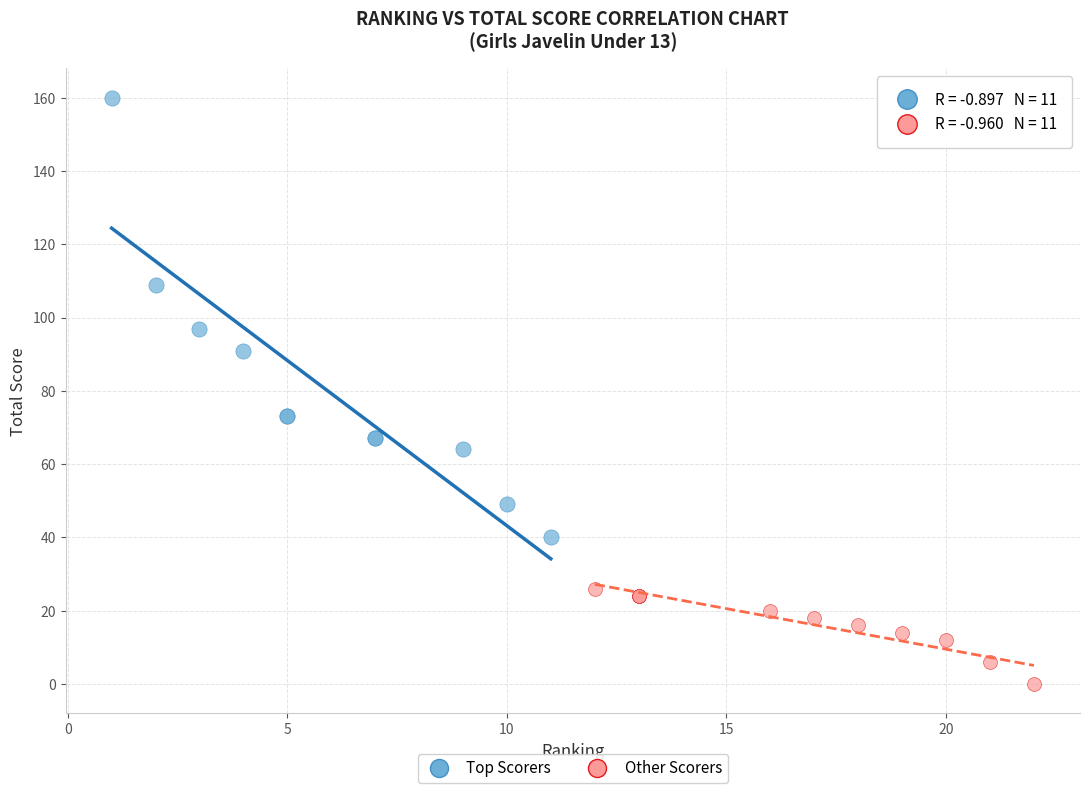

Which series has the largest Y range (max minus min)?

Top Scorers